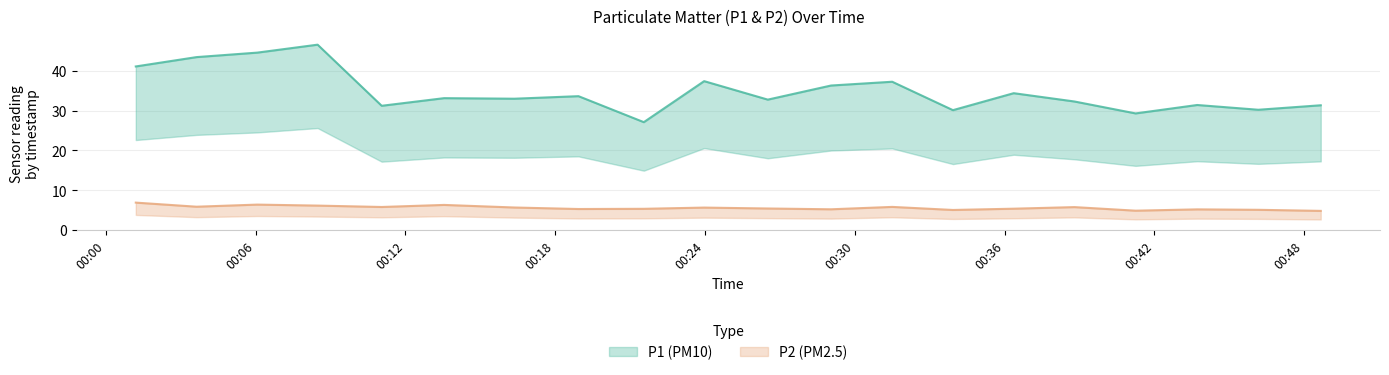

What are all the series names shown in the legend?

P1, P2